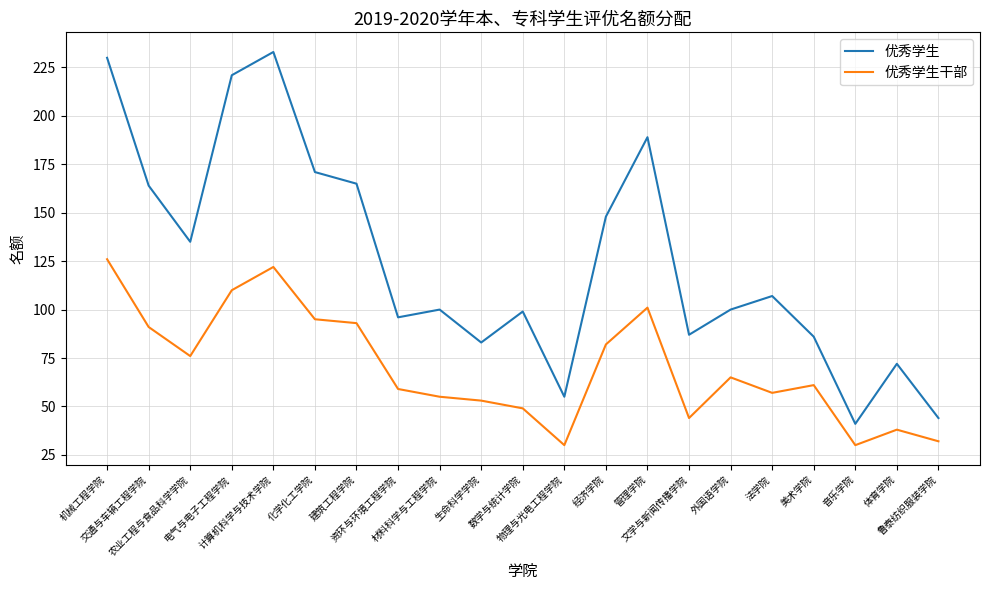

At how many categories does at least one series exceed 138?

8